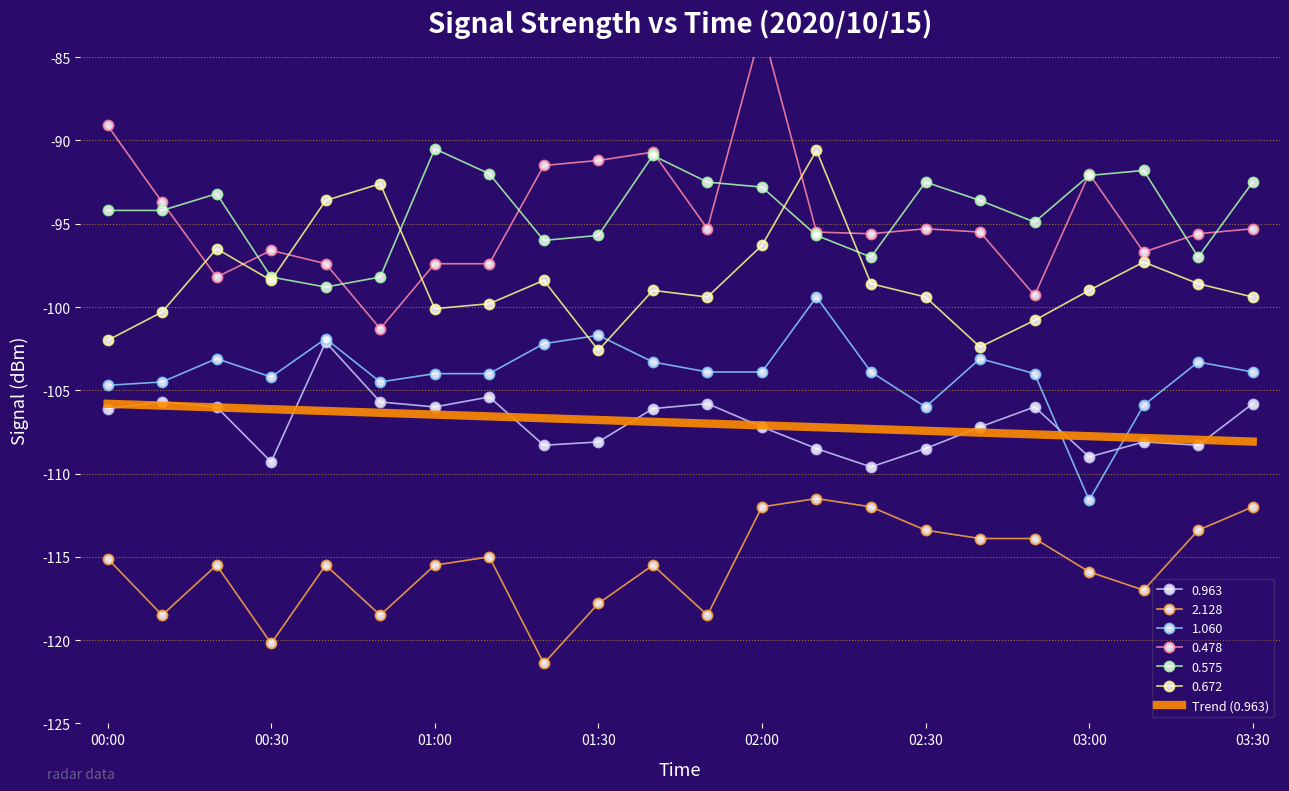

Which label corresponds to the smallest value in the chart?

01:20